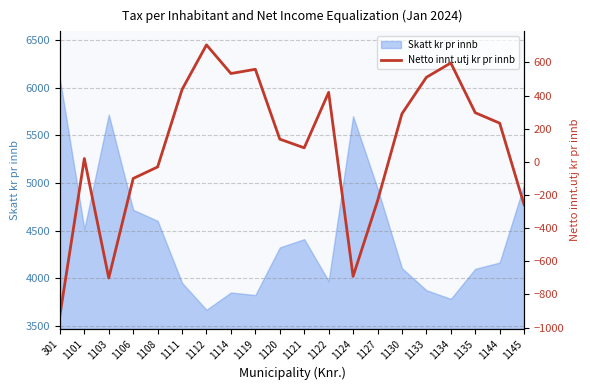

What is the sum of all values?

1880.6